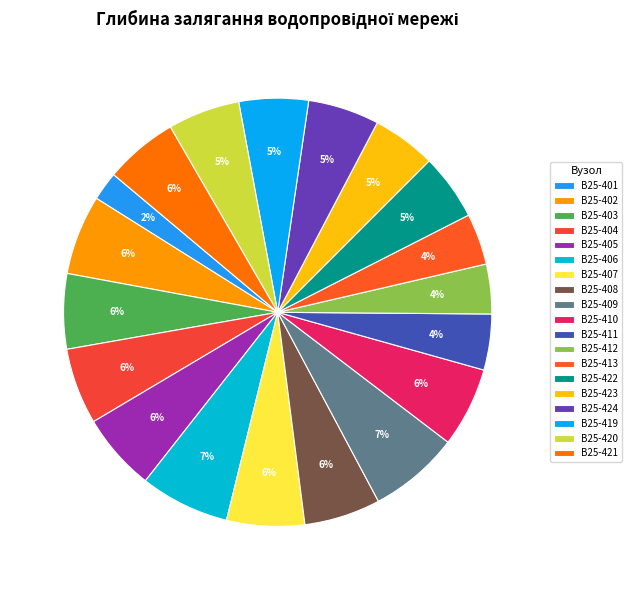

True or false: В25-404 accounts for 6% of the total.

True